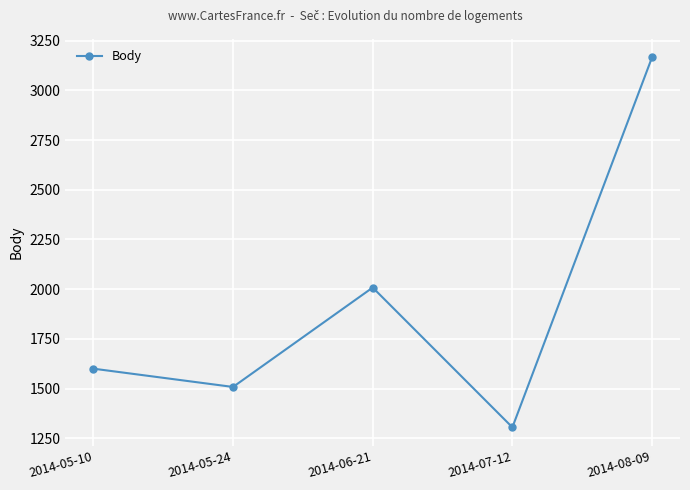

What is the change in value from 2014-05-10 to 2014-05-24?

-92